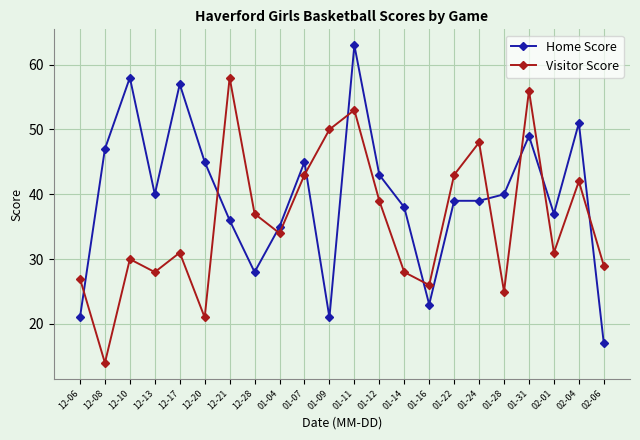

Between 01-22 and 02-06, which series saw the biggest shift?

Home Score